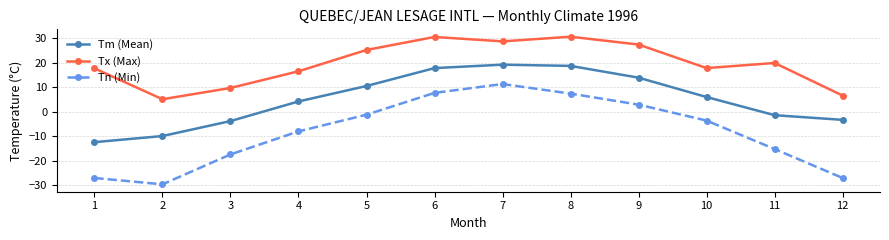

How many categories are shown in the chart?

12